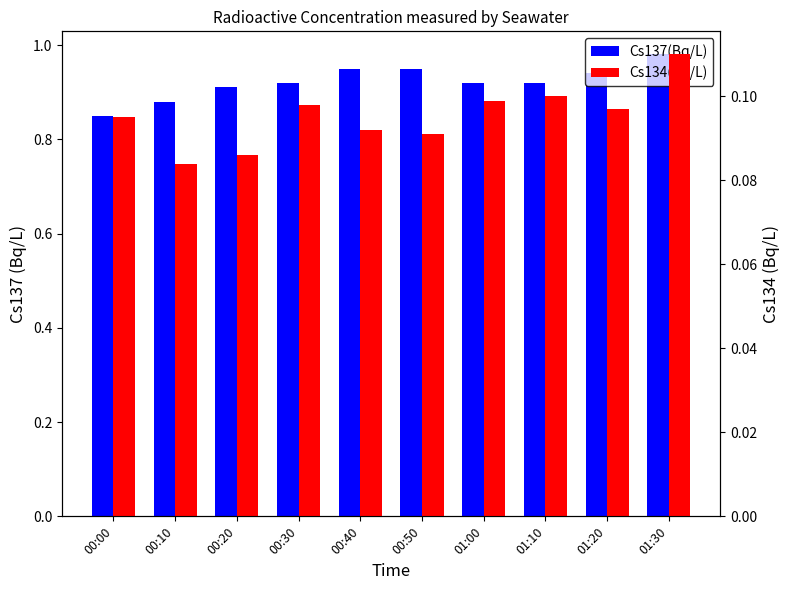

At which label is Cs137(Bq/L) closest to 0?

00:00